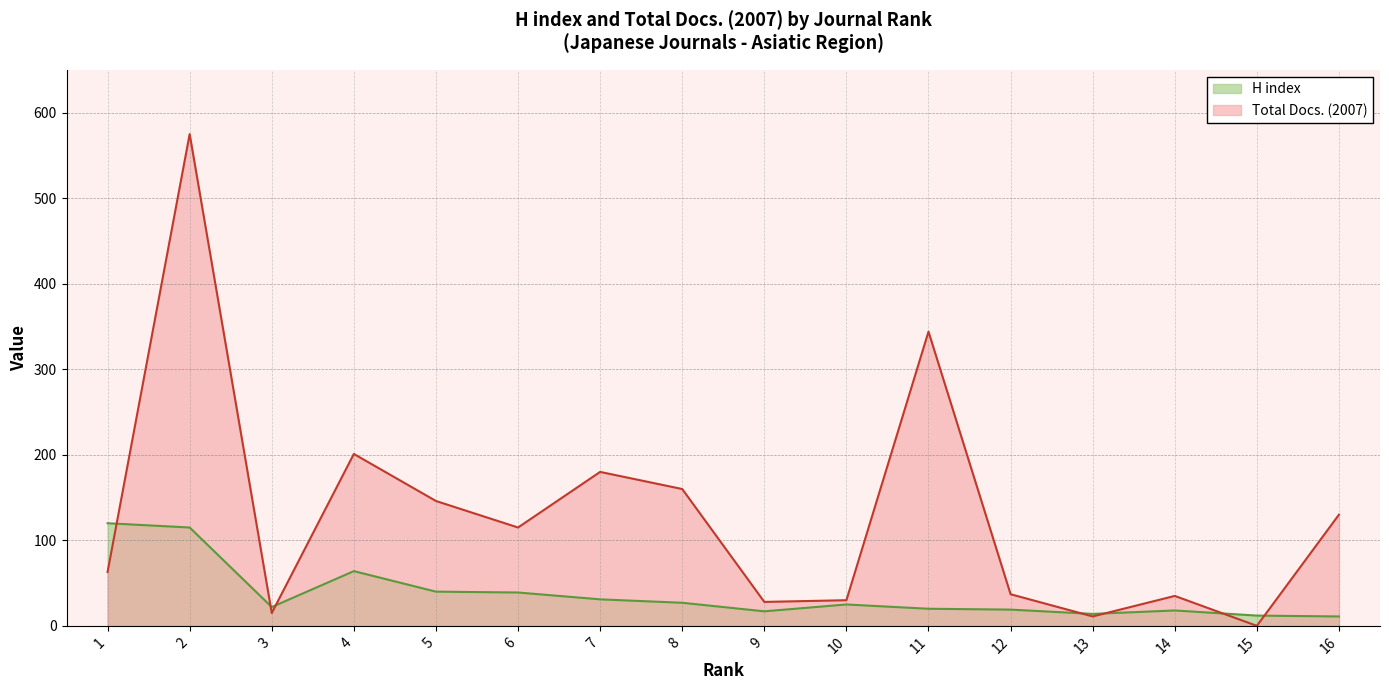

Which series has the largest range (max minus min)?

Total Docs. (2007)